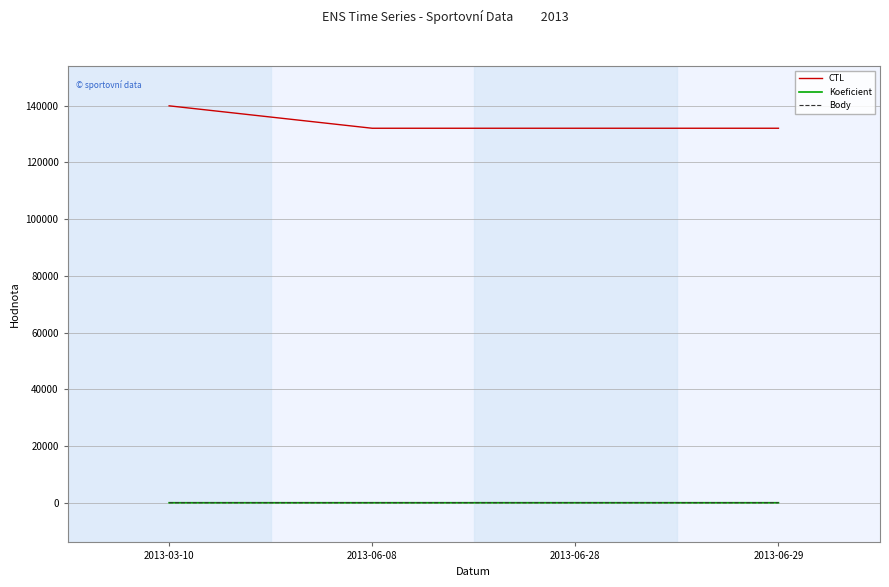

Is this an area chart (filled region under the line)?

No